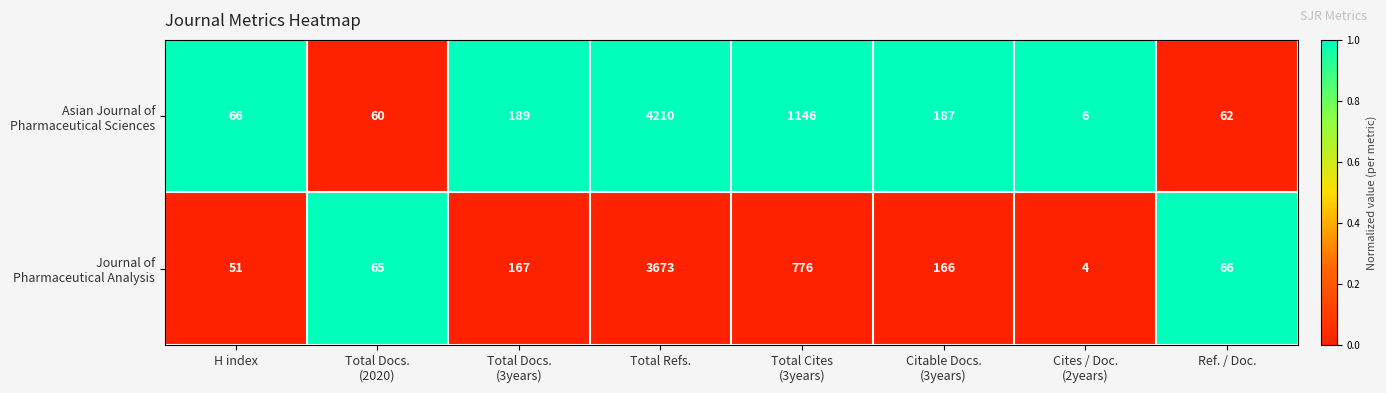

At which category is the sum across all series the highest?

Total Refs.